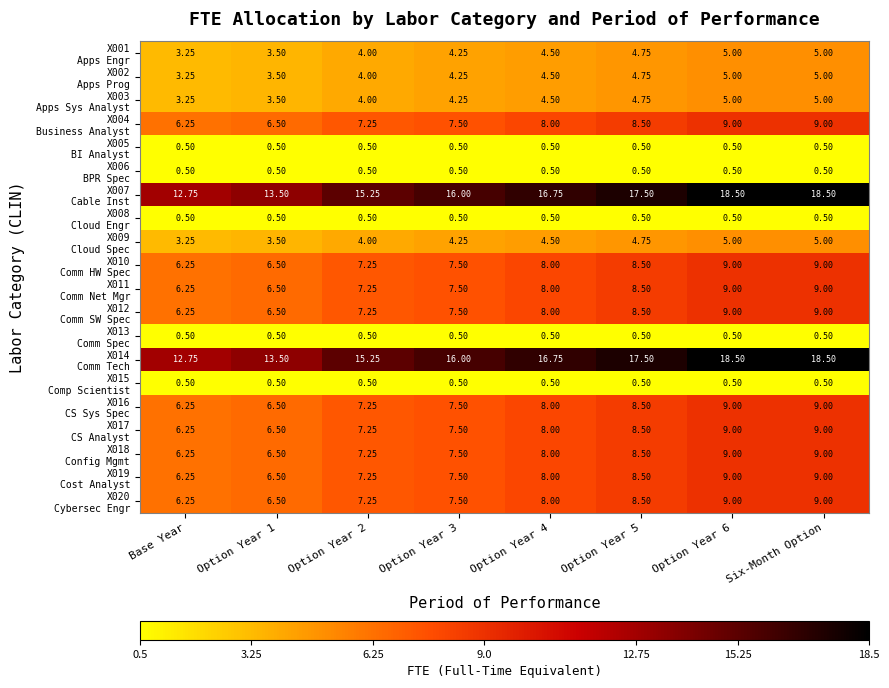

Rank the series by their maximum value, from lowest to highest.

X005 BI Analyst, X006 BPR Spec, X008 Cloud Engr, X013 Comm Spec, X015 Comp Scientist, X001 Apps Engr, X002 Apps Prog, X003 Apps Sys Analyst, X009 Cloud Spec, X004 Business Analyst, X010 Comm HW Spec, X011 Comm Net Mgr, X012 Comm SW Spec, X016 CS Sys Spec, X017 CS Analyst, X018 Config Mgmt, X019 Cost Analyst, X020 Cybersec Engr, X007 Cable Inst, X014 Comm Tech